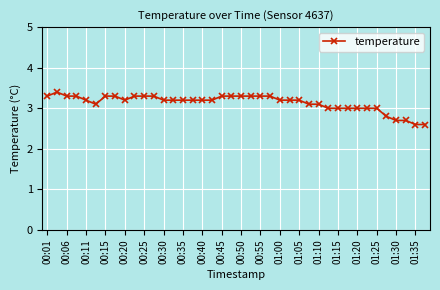

What is the smallest value displayed?

2.6